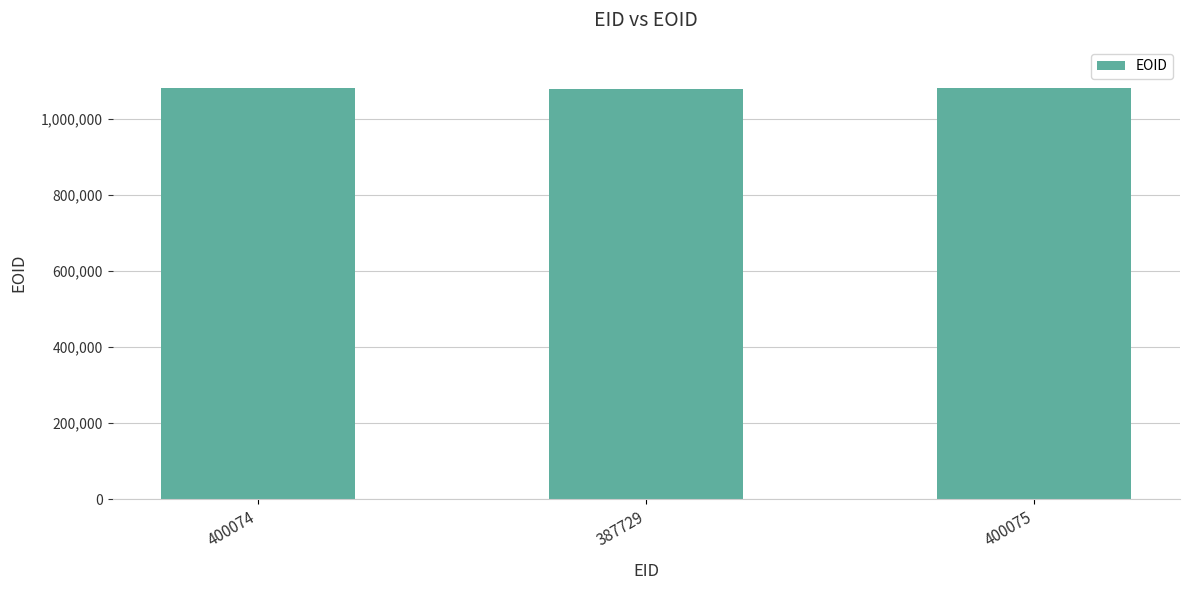

The value at 400074 is 1831406. True or false?

False